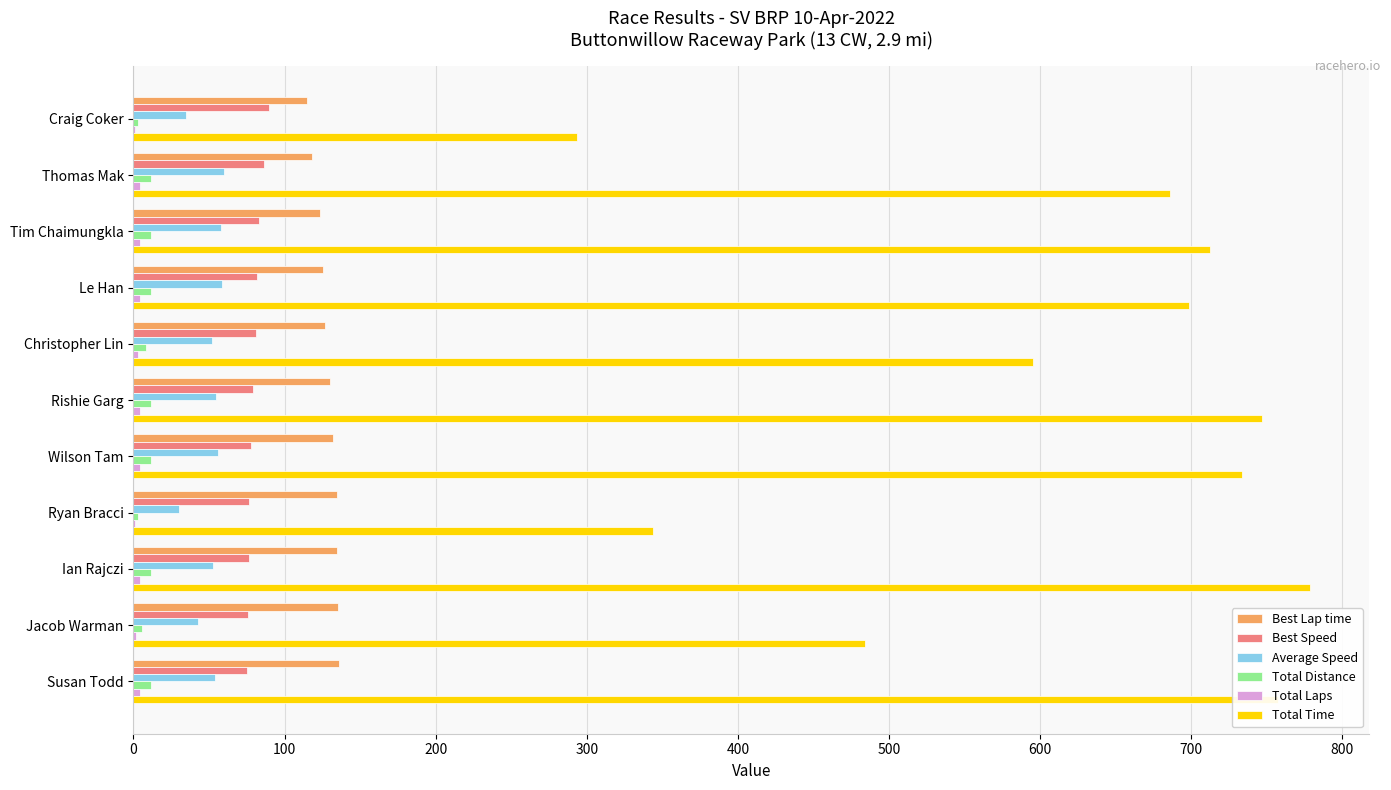

Which series has the largest total across all categories?

Total Time